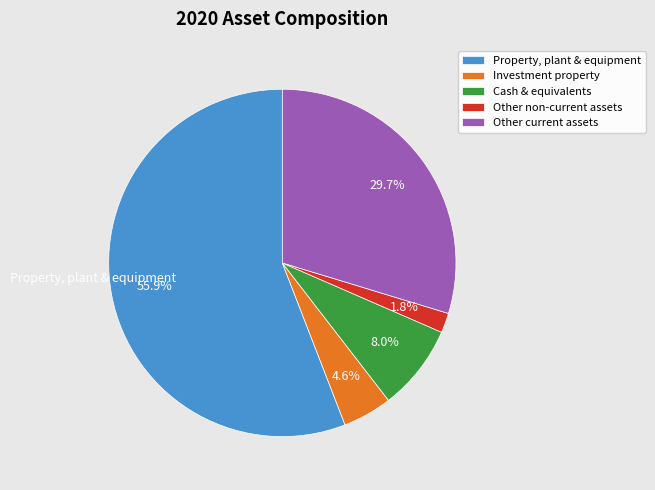

Which has a higher value, Cash & equivalents or Other current assets?

Other current assets